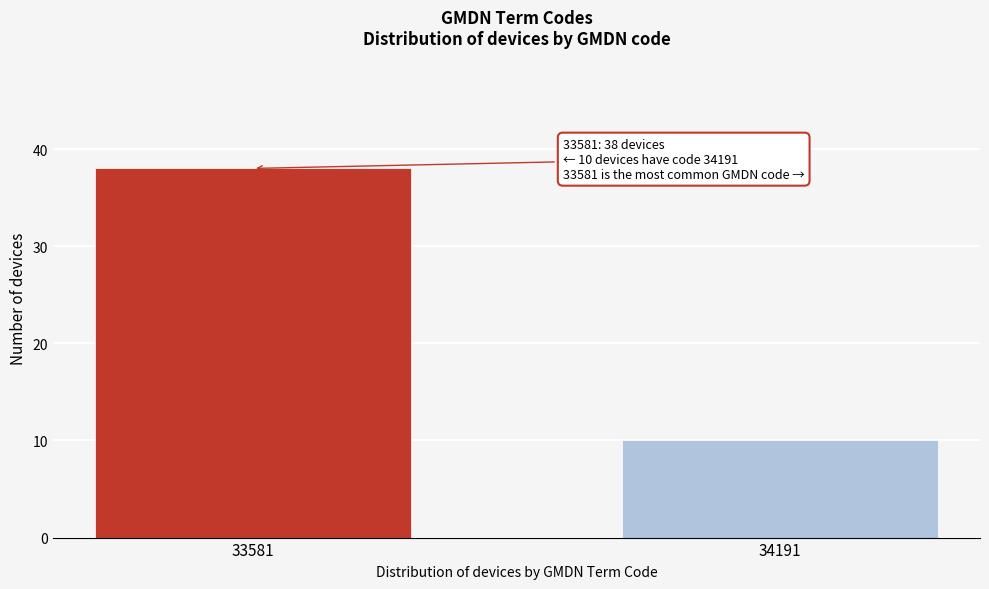

Reading right to left, transcribe all the data shown in this chart.

34191=10	33581=38